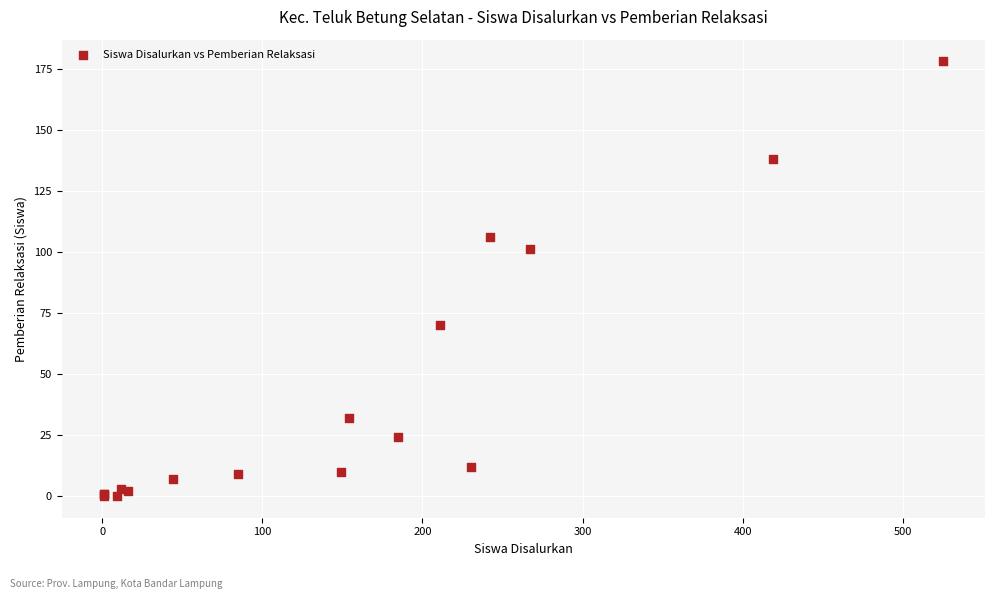

What Y value in the scatter plot is closest to 89?

101